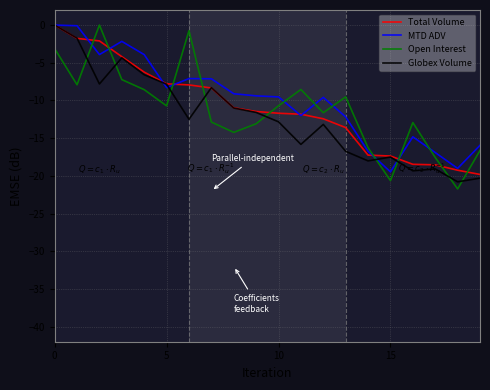

After their last crossing, which series has the higher values: Open Interest or Globex Volume?

Open Interest